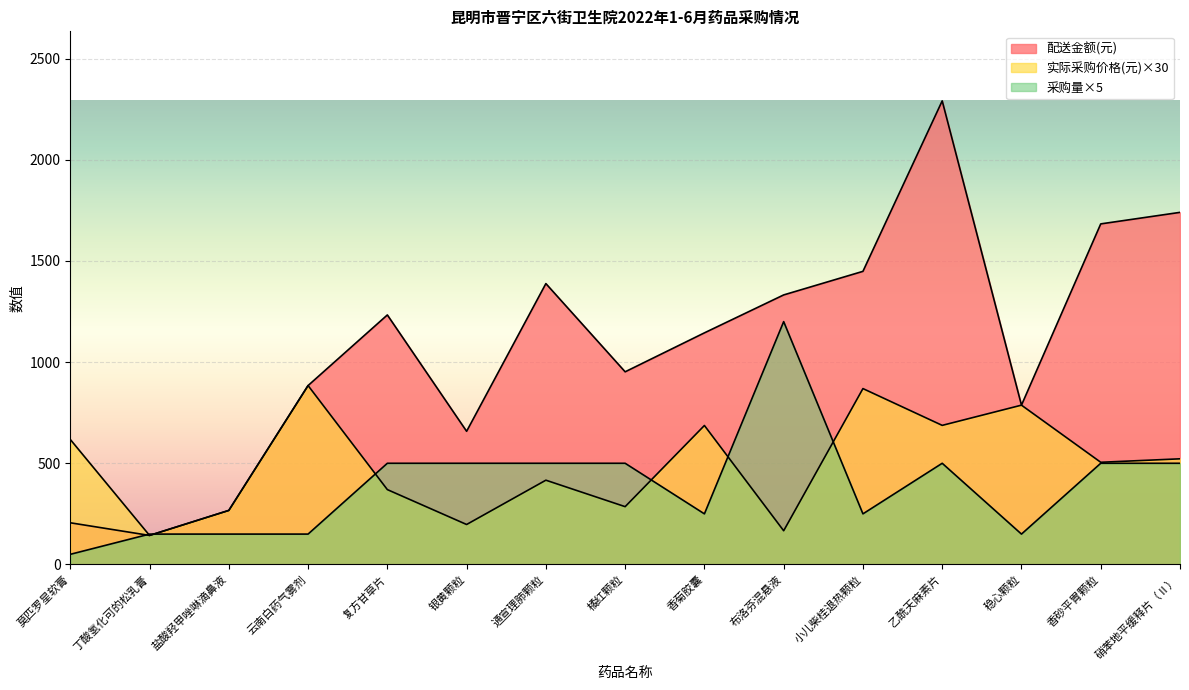

What is the value of the 采购量 point at the 12th from the left?

500.0